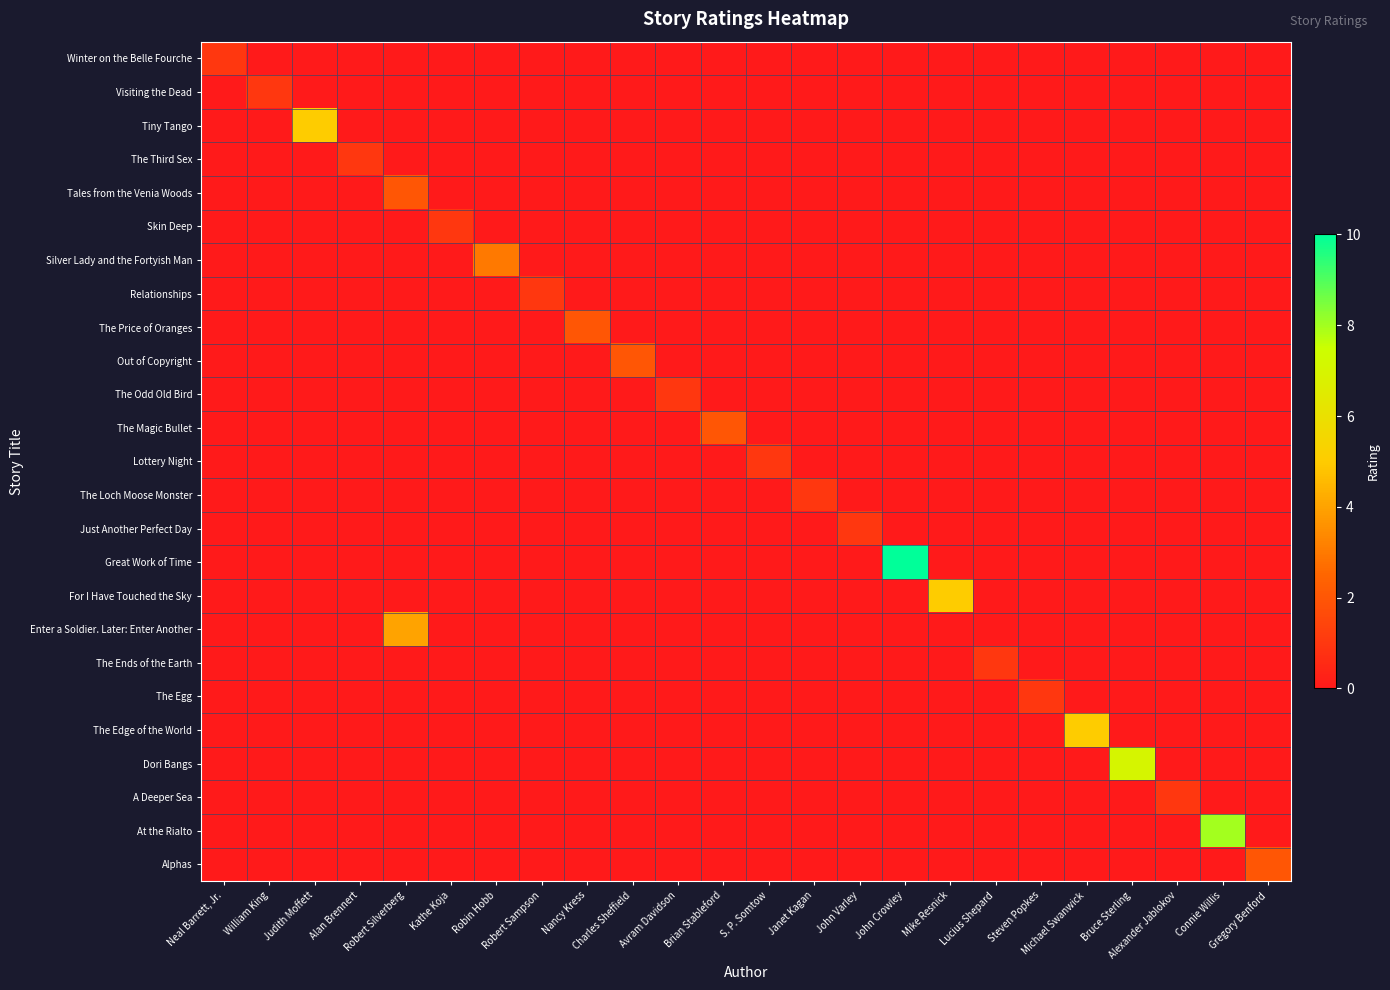

Reading left to right, what are all the values shown in this chart?

Winter on the Belle Fourche: Neal Barrett, Jr.=1	William King=0	Judith Moffett=0	Alan Brennert=0	Robert Silverberg=0	Kathe Koja=0	Robin Hobb=0	Robert Sampson=0	Nancy Kress=0	Charles Sheffield=0	Avram Davidson=0	Brian Stableford=0	S. P. Somtow=0	Janet Kagan=0	John Varley=0	John Crowley=0	Mike Resnick=0	Lucius Shepard=0	Steven Popkes=0	Michael Swanwick=0	Bruce Sterling=0	Alexander Jablokov=0	Connie Willis=0	Gregory Benford=0
Visiting the Dead: Neal Barrett, Jr.=0	William King=1	Judith Moffett=0	Alan Brennert=0	Robert Silverberg=0	Kathe Koja=0	Robin Hobb=0	Robert Sampson=0	Nancy Kress=0	Charles Sheffield=0	Avram Davidson=0	Brian Stableford=0	S. P. Somtow=0	Janet Kagan=0	John Varley=0	John Crowley=0	Mike Resnick=0	Lucius Shepard=0	Steven Popkes=0	Michael Swanwick=0	Bruce Sterling=0	Alexander Jablokov=0	Connie Willis=0	Gregory Benford=0
Tiny Tango: Neal Barrett, Jr.=0	William King=0	Judith Moffett=5	Alan Brennert=0	Robert Silverberg=0	Kathe Koja=0	Robin Hobb=0	Robert Sampson=0	Nancy Kress=0	Charles Sheffield=0	Avram Davidson=0	Brian Stableford=0	S. P. Somtow=0	Janet Kagan=0	John Varley=0	John Crowley=0	Mike Resnick=0	Lucius Shepard=0	Steven Popkes=0	Michael Swanwick=0	Bruce Sterling=0	Alexander Jablokov=0	Connie Willis=0	Gregory Benford=0
The Third Sex: Neal Barrett, Jr.=0	William King=0	Judith Moffett=0	Alan Brennert=1	Robert Silverberg=0	Kathe Koja=0	Robin Hobb=0	Robert Sampson=0	Nancy Kress=0	Charles Sheffield=0	Avram Davidson=0	Brian Stableford=0	S. P. Somtow=0	Janet Kagan=0	John Varley=0	John Crowley=0	Mike Resnick=0	Lucius Shepard=0	Steven Popkes=0	Michael Swanwick=0	Bruce Sterling=0	Alexander Jablokov=0	Connie Willis=0	Gregory Benford=0
Tales from the Venia Woods: Neal Barrett, Jr.=0	William King=0	Judith Moffett=0	Alan Brennert=0	Robert Silverberg=2	Kathe Koja=0	Robin Hobb=0	Robert Sampson=0	Nancy Kress=0	Charles Sheffield=0	Avram Davidson=0	Brian Stableford=0	S. P. Somtow=0	Janet Kagan=0	John Varley=0	John Crowley=0	Mike Resnick=0	Lucius Shepard=0	Steven Popkes=0	Michael Swanwick=0	Bruce Sterling=0	Alexander Jablokov=0	Connie Willis=0	Gregory Benford=0
Skin Deep: Neal Barrett, Jr.=0	William King=0	Judith Moffett=0	Alan Brennert=0	Robert Silverberg=0	Kathe Koja=1	Robin Hobb=0	Robert Sampson=0	Nancy Kress=0	Charles Sheffield=0	Avram Davidson=0	Brian Stableford=0	S. P. Somtow=0	Janet Kagan=0	John Varley=0	John Crowley=0	Mike Resnick=0	Lucius Shepard=0	Steven Popkes=0	Michael Swanwick=0	Bruce Sterling=0	Alexander Jablokov=0	Connie Willis=0	Gregory Benford=0
Silver Lady and the Fortyish Man: Neal Barrett, Jr.=0	William King=0	Judith Moffett=0	Alan Brennert=0	Robert Silverberg=0	Kathe Koja=0	Robin Hobb=3	Robert Sampson=0	Nancy Kress=0	Charles Sheffield=0	Avram Davidson=0	Brian Stableford=0	S. P. Somtow=0	Janet Kagan=0	John Varley=0	John Crowley=0	Mike Resnick=0	Lucius Shepard=0	Steven Popkes=0	Michael Swanwick=0	Bruce Sterling=0	Alexander Jablokov=0	Connie Willis=0	Gregory Benford=0
Relationships: Neal Barrett, Jr.=0	William King=0	Judith Moffett=0	Alan Brennert=0	Robert Silverberg=0	Kathe Koja=0	Robin Hobb=0	Robert Sampson=1	Nancy Kress=0	Charles Sheffield=0	Avram Davidson=0	Brian Stableford=0	S. P. Somtow=0	Janet Kagan=0	John Varley=0	John Crowley=0	Mike Resnick=0	Lucius Shepard=0	Steven Popkes=0	Michael Swanwick=0	Bruce Sterling=0	Alexander Jablokov=0	Connie Willis=0	Gregory Benford=0
The Price of Oranges: Neal Barrett, Jr.=0	William King=0	Judith Moffett=0	Alan Brennert=0	Robert Silverberg=0	Kathe Koja=0	Robin Hobb=0	Robert Sampson=0	Nancy Kress=2	Charles Sheffield=0	Avram Davidson=0	Brian Stableford=0	S. P. Somtow=0	Janet Kagan=0	John Varley=0	John Crowley=0	Mike Resnick=0	Lucius Shepard=0	Steven Popkes=0	Michael Swanwick=0	Bruce Sterling=0	Alexander Jablokov=0	Connie Willis=0	Gregory Benford=0
Out of Copyright: Neal Barrett, Jr.=0	William King=0	Judith Moffett=0	Alan Brennert=0	Robert Silverberg=0	Kathe Koja=0	Robin Hobb=0	Robert Sampson=0	Nancy Kress=0	Charles Sheffield=2	Avram Davidson=0	Brian Stableford=0	S. P. Somtow=0	Janet Kagan=0	John Varley=0	John Crowley=0	Mike Resnick=0	Lucius Shepard=0	Steven Popkes=0	Michael Swanwick=0	Bruce Sterling=0	Alexander Jablokov=0	Connie Willis=0	Gregory Benford=0
The Odd Old Bird: Neal Barrett, Jr.=0	William King=0	Judith Moffett=0	Alan Brennert=0	Robert Silverberg=0	Kathe Koja=0	Robin Hobb=0	Robert Sampson=0	Nancy Kress=0	Charles Sheffield=0	Avram Davidson=1	Brian Stableford=0	S. P. Somtow=0	Janet Kagan=0	John Varley=0	John Crowley=0	Mike Resnick=0	Lucius Shepard=0	Steven Popkes=0	Michael Swanwick=0	Bruce Sterling=0	Alexander Jablokov=0	Connie Willis=0	Gregory Benford=0
The Magic Bullet: Neal Barrett, Jr.=0	William King=0	Judith Moffett=0	Alan Brennert=0	Robert Silverberg=0	Kathe Koja=0	Robin Hobb=0	Robert Sampson=0	Nancy Kress=0	Charles Sheffield=0	Avram Davidson=0	Brian Stableford=2	S. P. Somtow=0	Janet Kagan=0	John Varley=0	John Crowley=0	Mike Resnick=0	Lucius Shepard=0	Steven Popkes=0	Michael Swanwick=0	Bruce Sterling=0	Alexander Jablokov=0	Connie Willis=0	Gregory Benford=0
Lottery Night: Neal Barrett, Jr.=0	William King=0	Judith Moffett=0	Alan Brennert=0	Robert Silverberg=0	Kathe Koja=0	Robin Hobb=0	Robert Sampson=0	Nancy Kress=0	Charles Sheffield=0	Avram Davidson=0	Brian Stableford=0	S. P. Somtow=1	Janet Kagan=0	John Varley=0	John Crowley=0	Mike Resnick=0	Lucius Shepard=0	Steven Popkes=0	Michael Swanwick=0	Bruce Sterling=0	Alexander Jablokov=0	Connie Willis=0	Gregory Benford=0
The Loch Moose Monster: Neal Barrett, Jr.=0	William King=0	Judith Moffett=0	Alan Brennert=0	Robert Silverberg=0	Kathe Koja=0	Robin Hobb=0	Robert Sampson=0	Nancy Kress=0	Charles Sheffield=0	Avram Davidson=0	Brian Stableford=0	S. P. Somtow=0	Janet Kagan=1	John Varley=0	John Crowley=0	Mike Resnick=0	Lucius Shepard=0	Steven Popkes=0	Michael Swanwick=0	Bruce Sterling=0	Alexander Jablokov=0	Connie Willis=0	Gregory Benford=0
Just Another Perfect Day: Neal Barrett, Jr.=0	William King=0	Judith Moffett=0	Alan Brennert=0	Robert Silverberg=0	Kathe Koja=0	Robin Hobb=0	Robert Sampson=0	Nancy Kress=0	Charles Sheffield=0	Avram Davidson=0	Brian Stableford=0	S. P. Somtow=0	Janet Kagan=0	John Varley=1	John Crowley=0	Mike Resnick=0	Lucius Shepard=0	Steven Popkes=0	Michael Swanwick=0	Bruce Sterling=0	Alexander Jablokov=0	Connie Willis=0	Gregory Benford=0
Great Work of Time: Neal Barrett, Jr.=0	William King=0	Judith Moffett=0	Alan Brennert=0	Robert Silverberg=0	Kathe Koja=0	Robin Hobb=0	Robert Sampson=0	Nancy Kress=0	Charles Sheffield=0	Avram Davidson=0	Brian Stableford=0	S. P. Somtow=0	Janet Kagan=0	John Varley=0	John Crowley=10	Mike Resnick=0	Lucius Shepard=0	Steven Popkes=0	Michael Swanwick=0	Bruce Sterling=0	Alexander Jablokov=0	Connie Willis=0	Gregory Benford=0
For I Have Touched the Sky: Neal Barrett, Jr.=0	William King=0	Judith Moffett=0	Alan Brennert=0	Robert Silverberg=0	Kathe Koja=0	Robin Hobb=0	Robert Sampson=0	Nancy Kress=0	Charles Sheffield=0	Avram Davidson=0	Brian Stableford=0	S. P. Somtow=0	Janet Kagan=0	John Varley=0	John Crowley=0	Mike Resnick=5	Lucius Shepard=0	Steven Popkes=0	Michael Swanwick=0	Bruce Sterling=0	Alexander Jablokov=0	Connie Willis=0	Gregory Benford=0
Enter a Soldier. Later: Enter Another: Neal Barrett, Jr.=0	William King=0	Judith Moffett=0	Alan Brennert=0	Robert Silverberg=4	Kathe Koja=0	Robin Hobb=0	Robert Sampson=0	Nancy Kress=0	Charles Sheffield=0	Avram Davidson=0	Brian Stableford=0	S. P. Somtow=0	Janet Kagan=0	John Varley=0	John Crowley=0	Mike Resnick=0	Lucius Shepard=0	Steven Popkes=0	Michael Swanwick=0	Bruce Sterling=0	Alexander Jablokov=0	Connie Willis=0	Gregory Benford=0
The Ends of the Earth: Neal Barrett, Jr.=0	William King=0	Judith Moffett=0	Alan Brennert=0	Robert Silverberg=0	Kathe Koja=0	Robin Hobb=0	Robert Sampson=0	Nancy Kress=0	Charles Sheffield=0	Avram Davidson=0	Brian Stableford=0	S. P. Somtow=0	Janet Kagan=0	John Varley=0	John Crowley=0	Mike Resnick=0	Lucius Shepard=1	Steven Popkes=0	Michael Swanwick=0	Bruce Sterling=0	Alexander Jablokov=0	Connie Willis=0	Gregory Benford=0
The Egg: Neal Barrett, Jr.=0	William King=0	Judith Moffett=0	Alan Brennert=0	Robert Silverberg=0	Kathe Koja=0	Robin Hobb=0	Robert Sampson=0	Nancy Kress=0	Charles Sheffield=0	Avram Davidson=0	Brian Stableford=0	S. P. Somtow=0	Janet Kagan=0	John Varley=0	John Crowley=0	Mike Resnick=0	Lucius Shepard=0	Steven Popkes=1	Michael Swanwick=0	Bruce Sterling=0	Alexander Jablokov=0	Connie Willis=0	Gregory Benford=0
The Edge of the World: Neal Barrett, Jr.=0	William King=0	Judith Moffett=0	Alan Brennert=0	Robert Silverberg=0	Kathe Koja=0	Robin Hobb=0	Robert Sampson=0	Nancy Kress=0	Charles Sheffield=0	Avram Davidson=0	Brian Stableford=0	S. P. Somtow=0	Janet Kagan=0	John Varley=0	John Crowley=0	Mike Resnick=0	Lucius Shepard=0	Steven Popkes=0	Michael Swanwick=5	Bruce Sterling=0	Alexander Jablokov=0	Connie Willis=0	Gregory Benford=0
Dori Bangs: Neal Barrett, Jr.=0	William King=0	Judith Moffett=0	Alan Brennert=0	Robert Silverberg=0	Kathe Koja=0	Robin Hobb=0	Robert Sampson=0	Nancy Kress=0	Charles Sheffield=0	Avram Davidson=0	Brian Stableford=0	S. P. Somtow=0	Janet Kagan=0	John Varley=0	John Crowley=0	Mike Resnick=0	Lucius Shepard=0	Steven Popkes=0	Michael Swanwick=0	Bruce Sterling=7	Alexander Jablokov=0	Connie Willis=0	Gregory Benford=0
A Deeper Sea: Neal Barrett, Jr.=0	William King=0	Judith Moffett=0	Alan Brennert=0	Robert Silverberg=0	Kathe Koja=0	Robin Hobb=0	Robert Sampson=0	Nancy Kress=0	Charles Sheffield=0	Avram Davidson=0	Brian Stableford=0	S. P. Somtow=0	Janet Kagan=0	John Varley=0	John Crowley=0	Mike Resnick=0	Lucius Shepard=0	Steven Popkes=0	Michael Swanwick=0	Bruce Sterling=0	Alexander Jablokov=1	Connie Willis=0	Gregory Benford=0
At the Rialto: Neal Barrett, Jr.=0	William King=0	Judith Moffett=0	Alan Brennert=0	Robert Silverberg=0	Kathe Koja=0	Robin Hobb=0	Robert Sampson=0	Nancy Kress=0	Charles Sheffield=0	Avram Davidson=0	Brian Stableford=0	S. P. Somtow=0	Janet Kagan=0	John Varley=0	John Crowley=0	Mike Resnick=0	Lucius Shepard=0	Steven Popkes=0	Michael Swanwick=0	Bruce Sterling=0	Alexander Jablokov=0	Connie Willis=8	Gregory Benford=0
Alphas: Neal Barrett, Jr.=0	William King=0	Judith Moffett=0	Alan Brennert=0	Robert Silverberg=0	Kathe Koja=0	Robin Hobb=0	Robert Sampson=0	Nancy Kress=0	Charles Sheffield=0	Avram Davidson=0	Brian Stableford=0	S. P. Somtow=0	Janet Kagan=0	John Varley=0	John Crowley=0	Mike Resnick=0	Lucius Shepard=0	Steven Popkes=0	Michael Swanwick=0	Bruce Sterling=0	Alexander Jablokov=0	Connie Willis=0	Gregory Benford=2